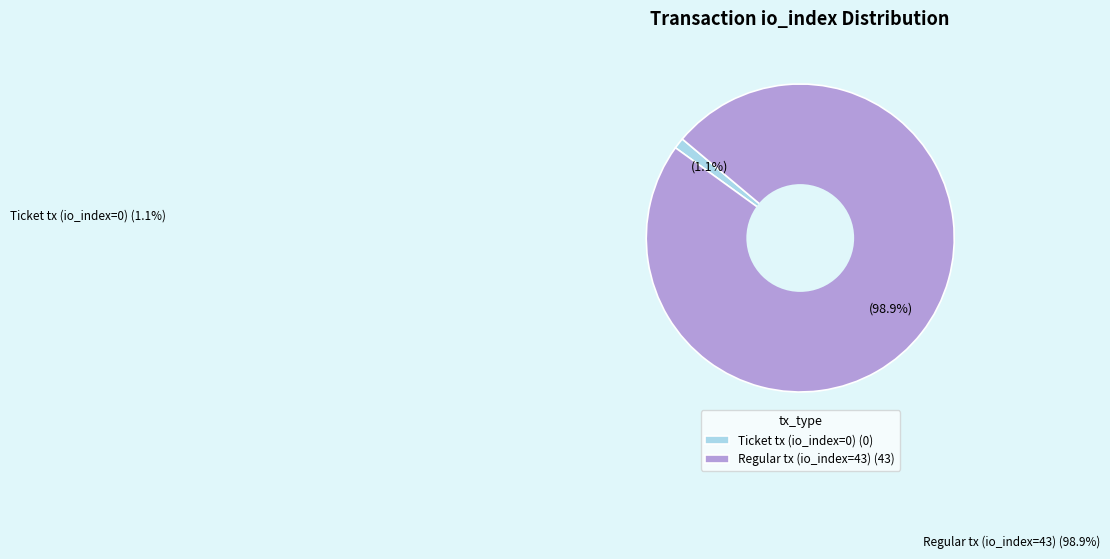

To the nearest percent, what is the difference between the largest and smallest slice percentages?

98%